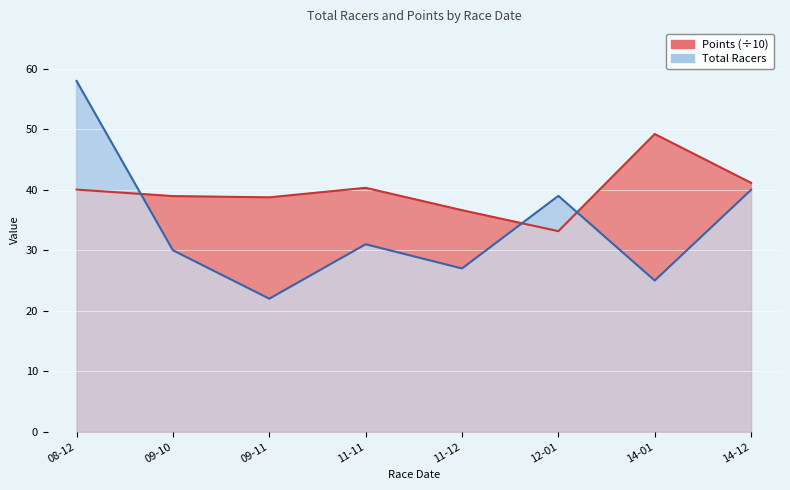

In Total Racers, how many points are higher than both neighbors (excluding endpoints)?

2